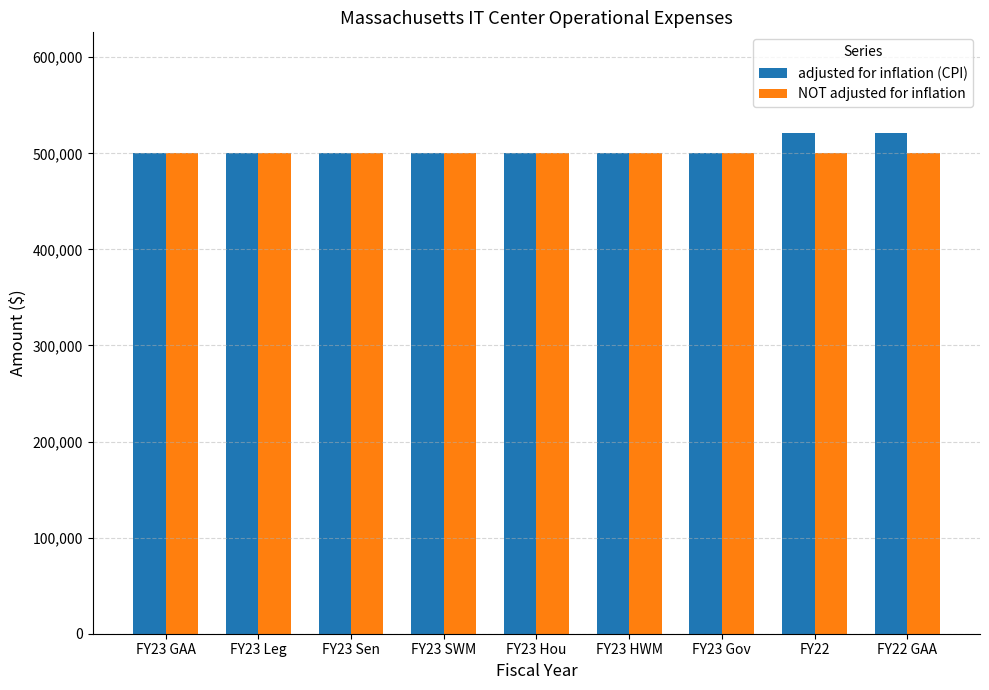

What is the smallest value displayed?

500000